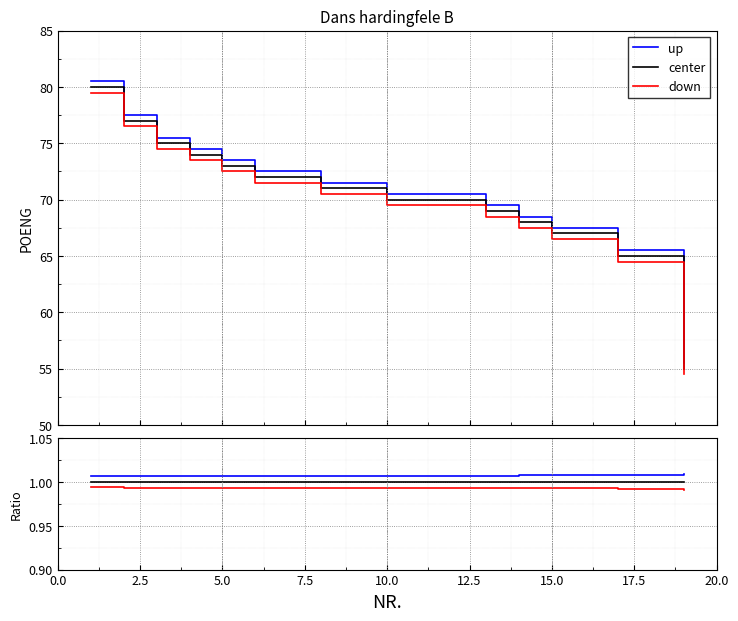

Which series has the widest spread of values?

down